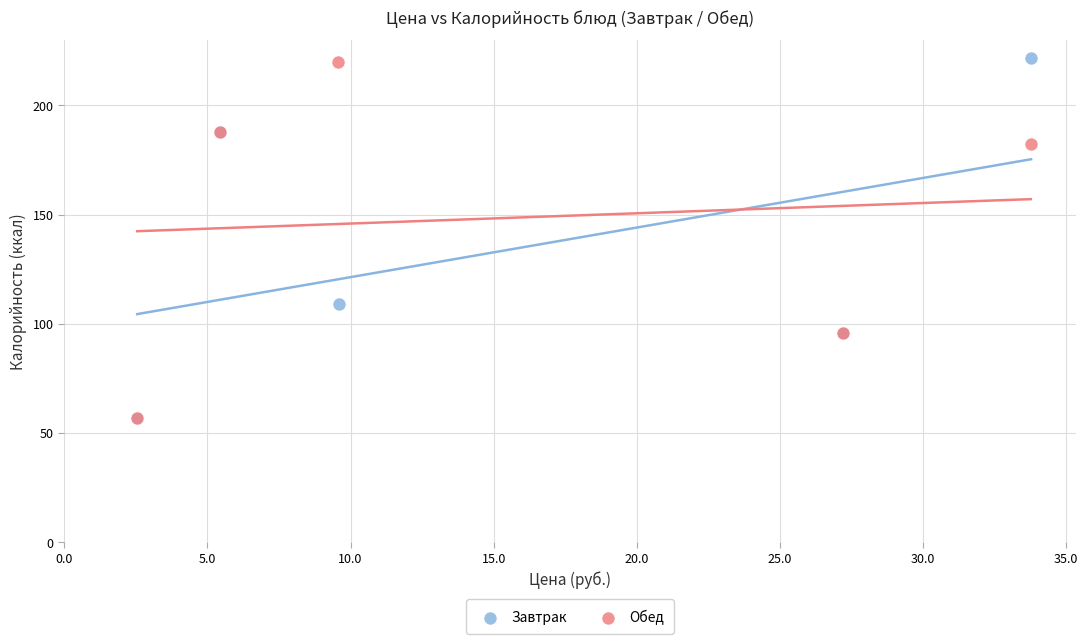

What are all the series names shown in the legend?

Завтрак, Обед